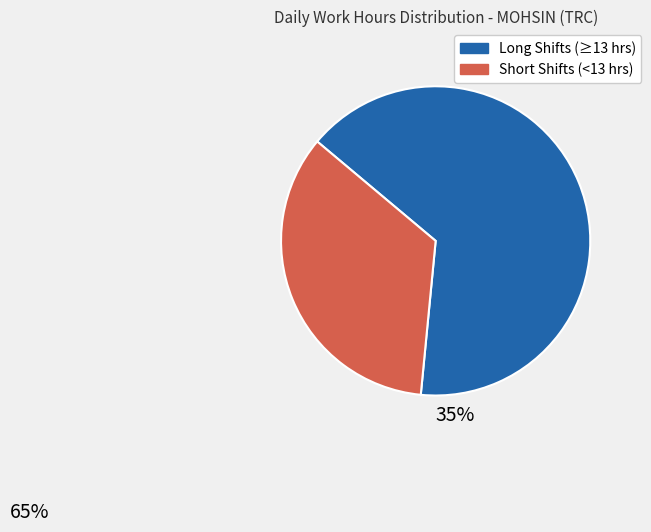

Between Short Shifts (<13 hrs) and Long Shifts (≥13 hrs), which is larger?

Long Shifts (≥13 hrs)